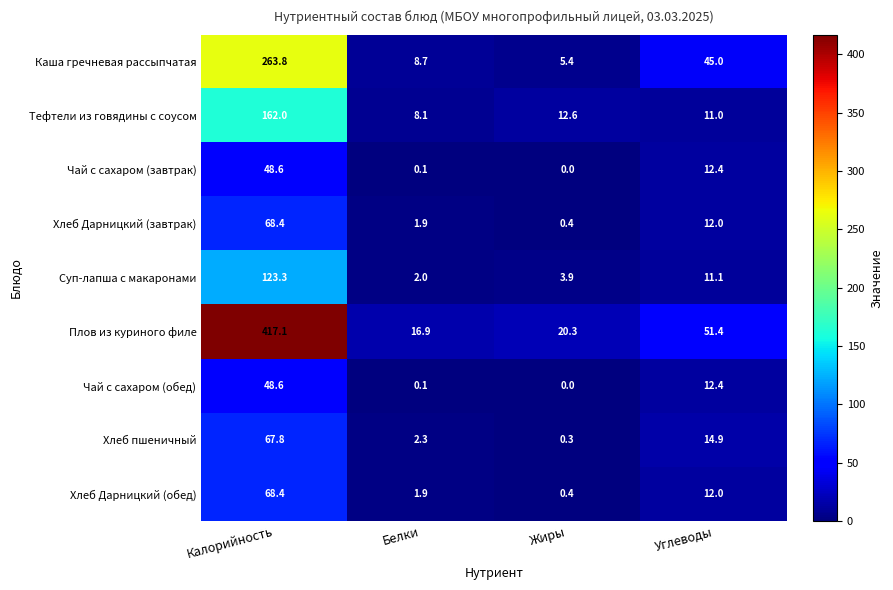

Which series changed the most between Белки and Жиры?

Тефтели из говядины с соусом